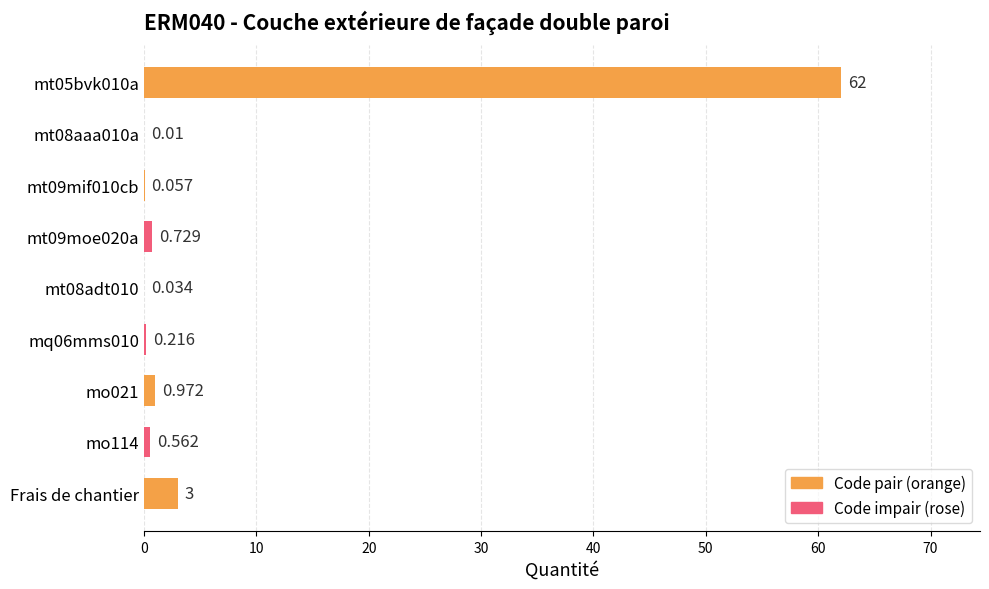

At which label is the value closest to 31?

Frais de chantier